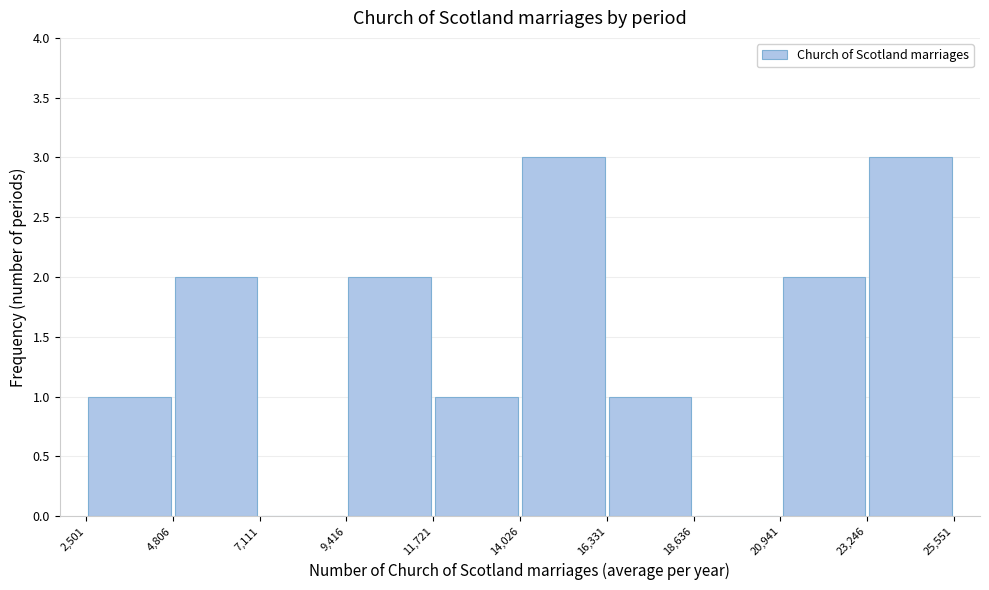

Reading left to right, list every bar in this chart as the range it spans on the x-axis followed by its height. The values are not printed on the chart, so give them approximately, as read against the axis.

2,501 to 4,806: 1
4,806 to 7,111: 2
7,111 to 9,416: 0
9,416 to 11,721: 2
11,721 to 14,026: 1
14,026 to 16,331: 3
16,331 to 18,636: 1
18,636 to 20,941: 0
20,941 to 23,246: 2
23,246 to 25,551: 3